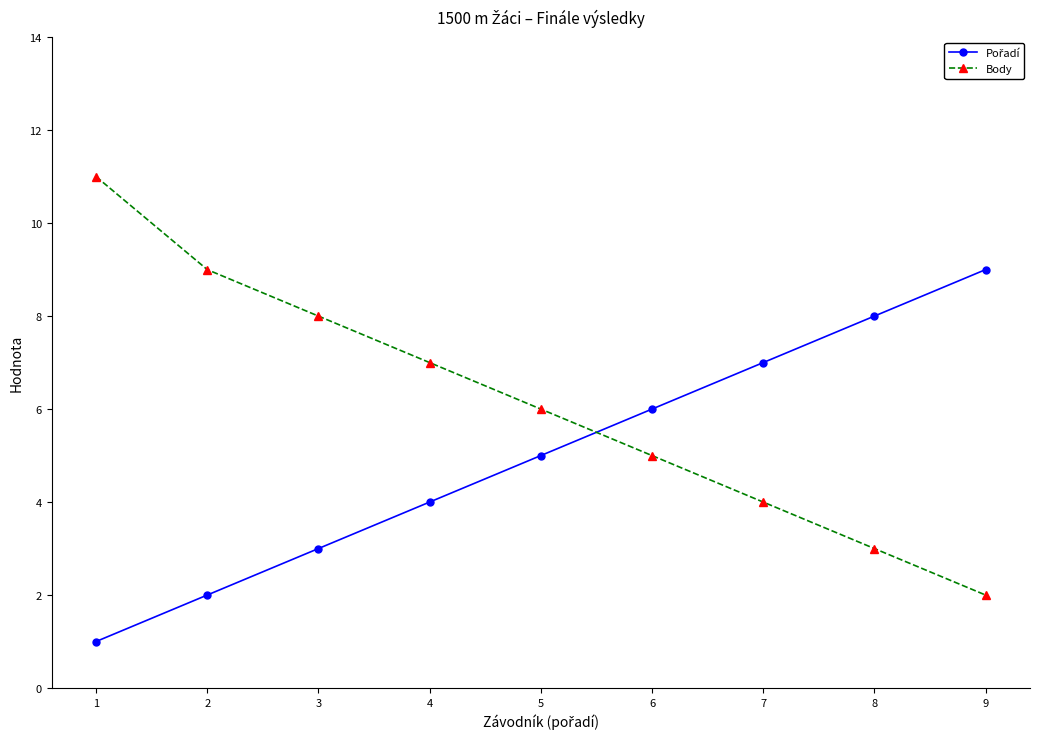

Which series has the largest total across all categories?

Body